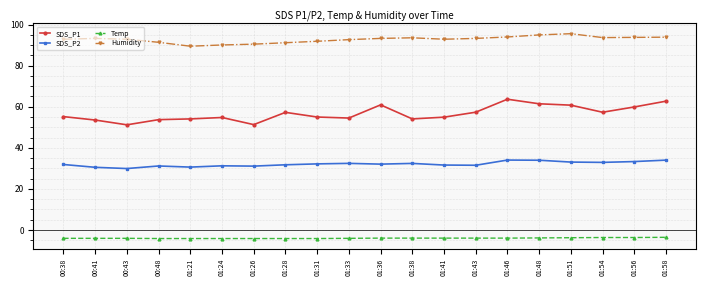

Is the value of Humidity at 01:26 greater than the value of SDS_P2 at 01:28?

Yes